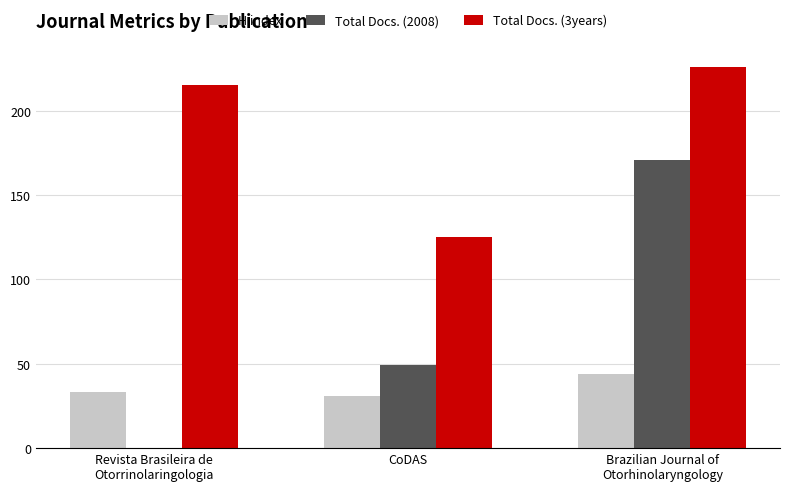

What is the maximum value for H index?

44